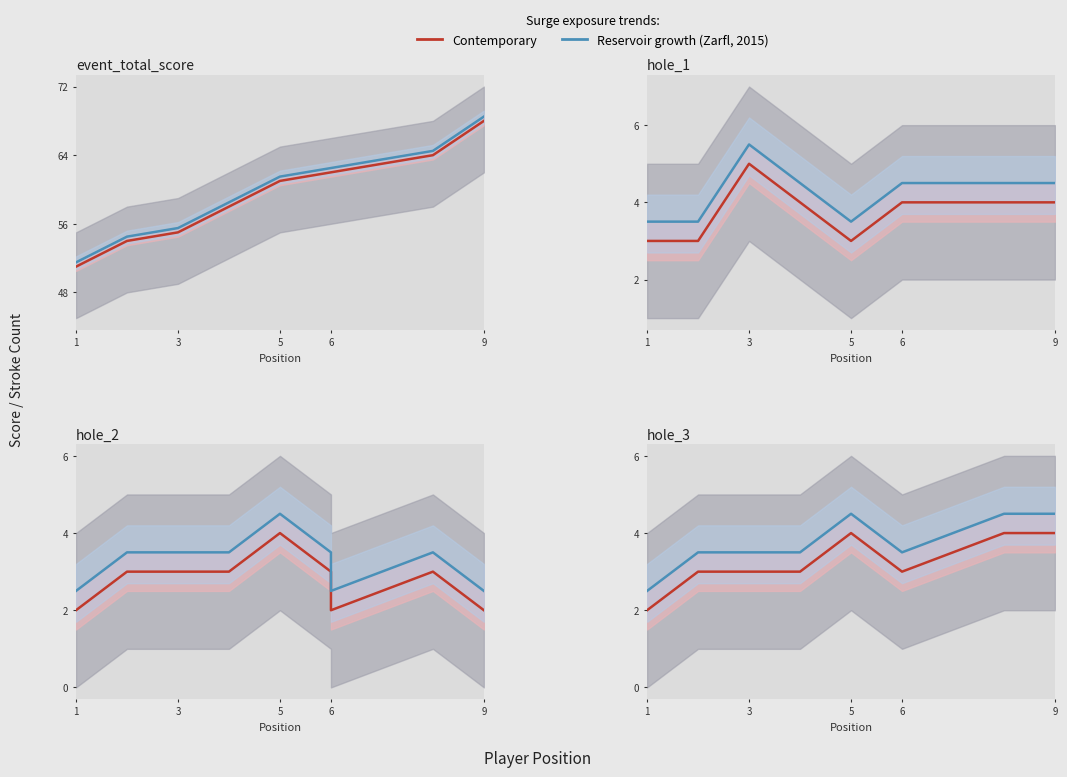

What is the label of the 3rd point from the right?

6